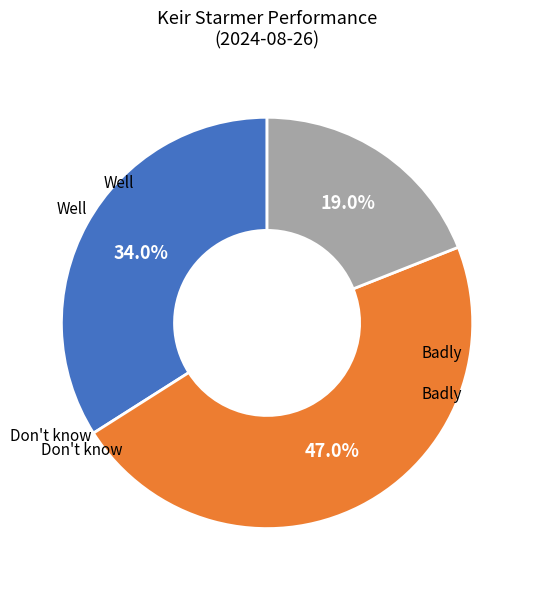

Is there any slice that represents more than half of the pie?

No